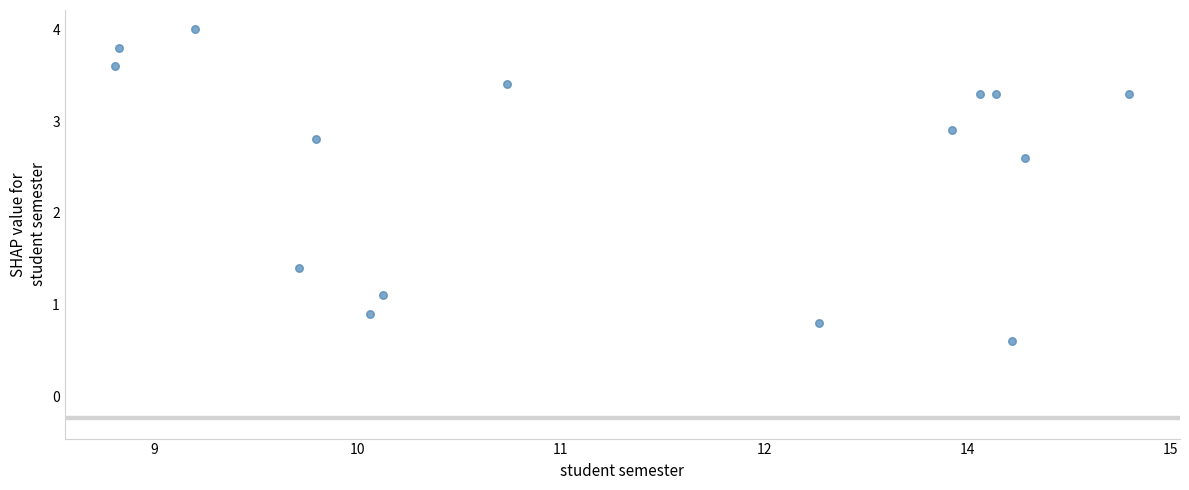

What is the range of Y values (max minus min)?

3.4